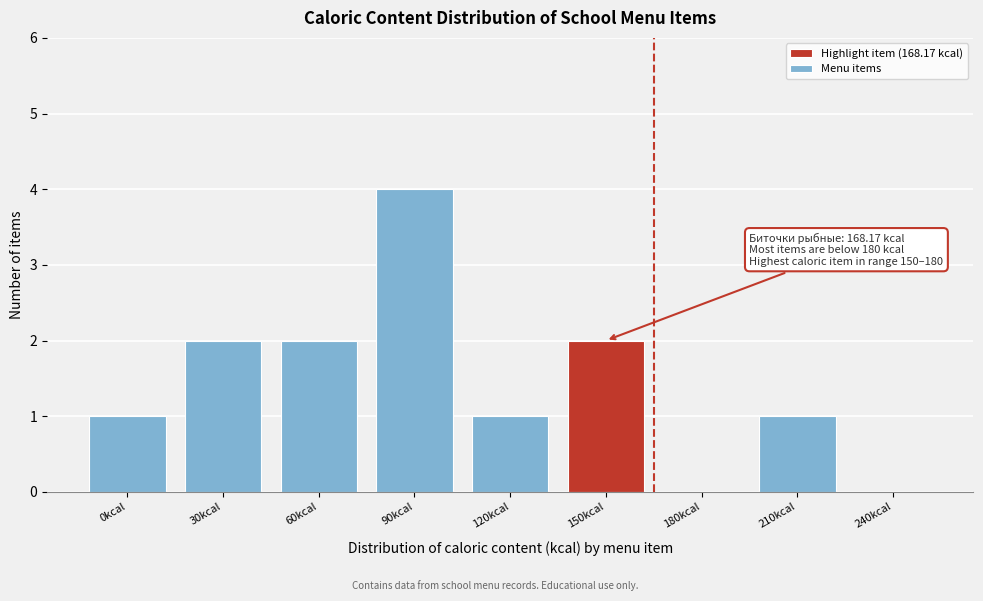

Reading left to right, list all the values displayed in this chart.

0kcal=1	30kcal=2	60kcal=2	90kcal=4	120kcal=1	150kcal=2	180kcal=0	210kcal=1	240kcal=0